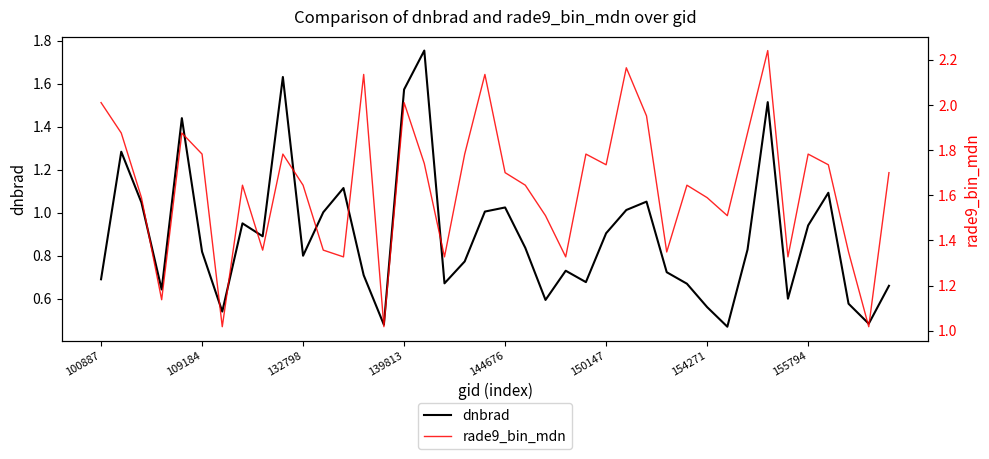

How many interior local valleys does the dnbrad series have?

11